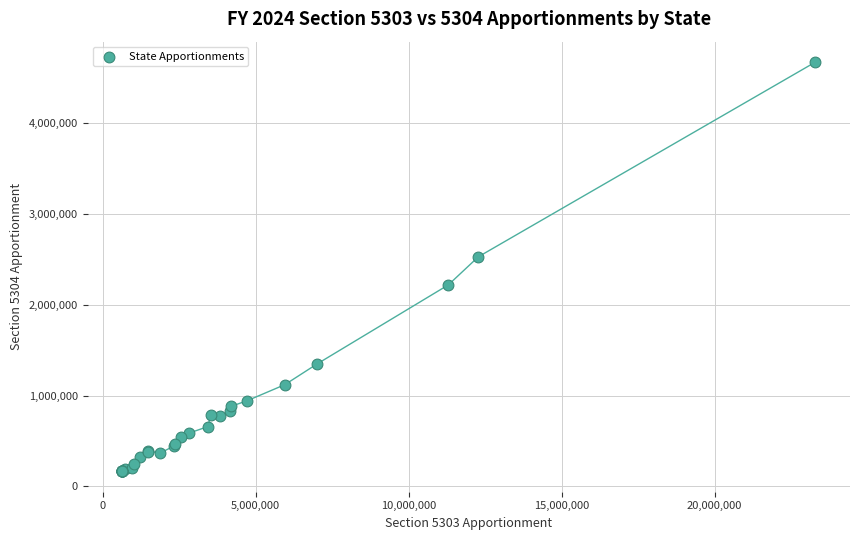

What Y value in the scatter plot is closest to 2421049?

2530153